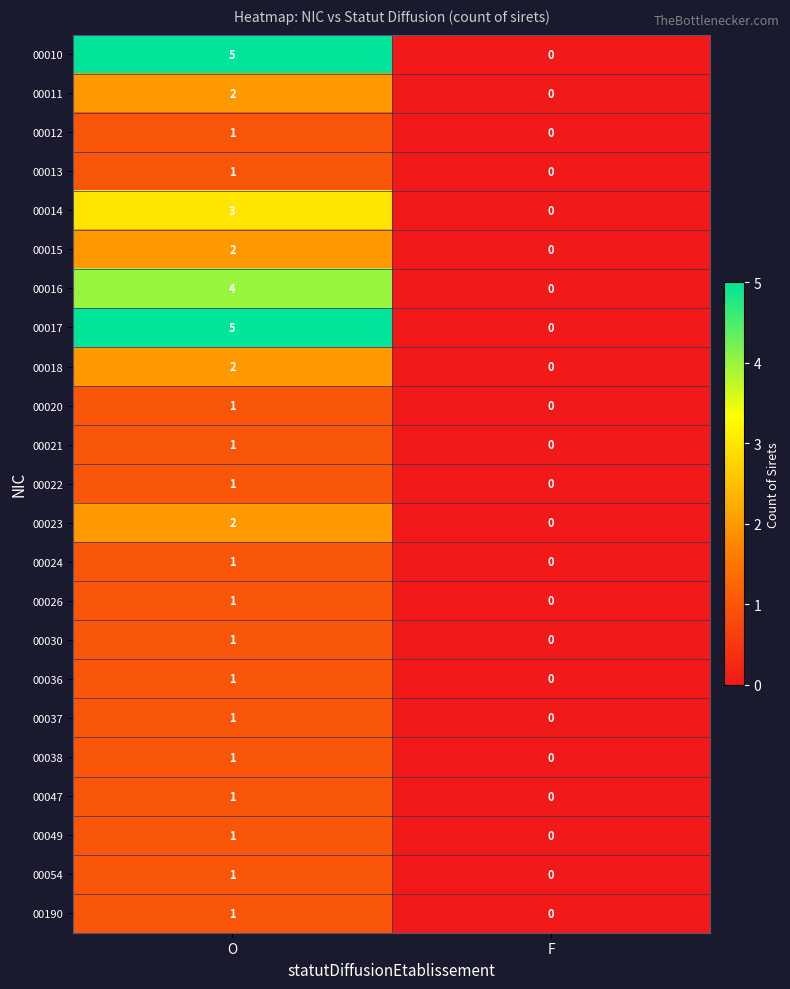

What is the difference between the highest and lowest values at O?

4